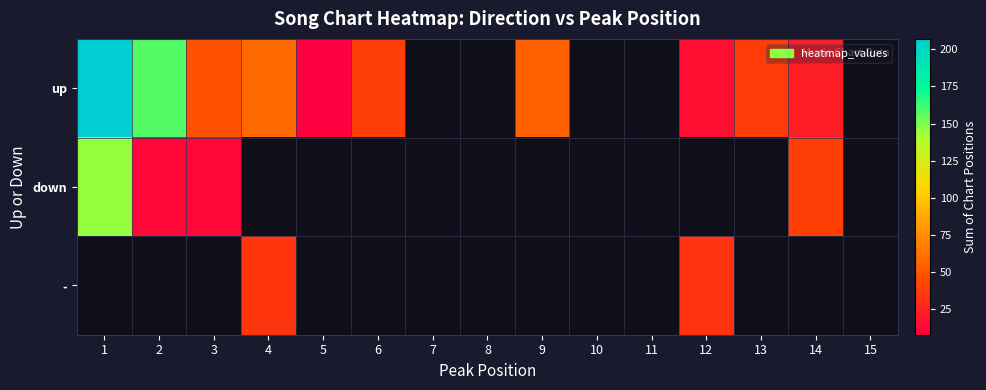

Is the value of - at 11 greater than the value of down at 11?

No